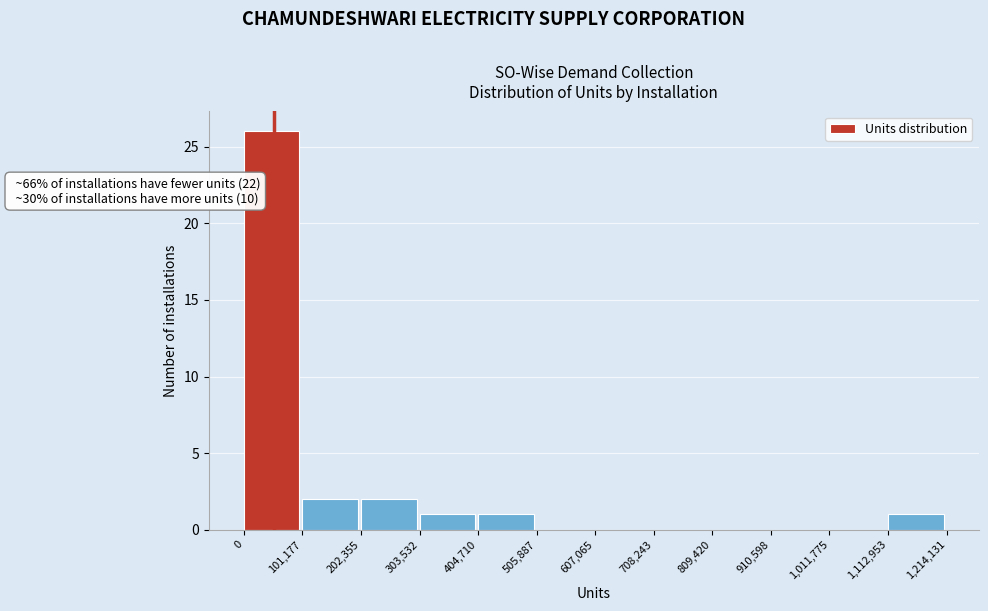

Over which range of the x-axis is the bar tallest?

0 to 101,177